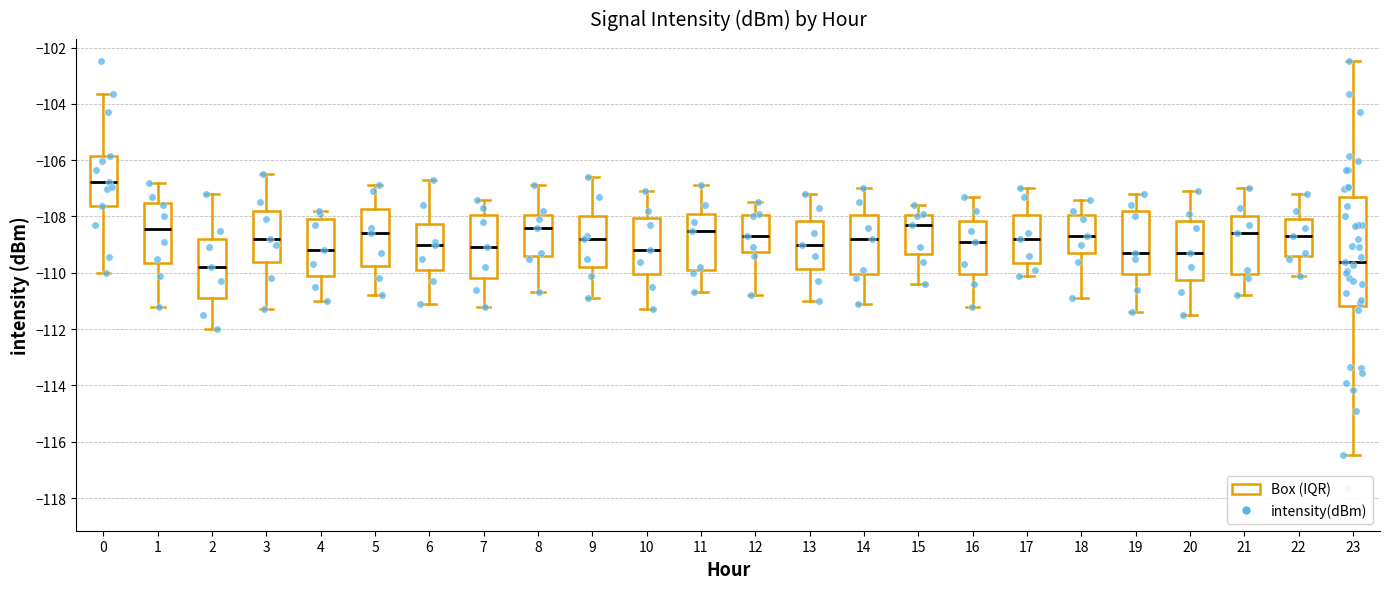

Comparing the boxes themselves (not the whiskers), which one is the tallest?

23